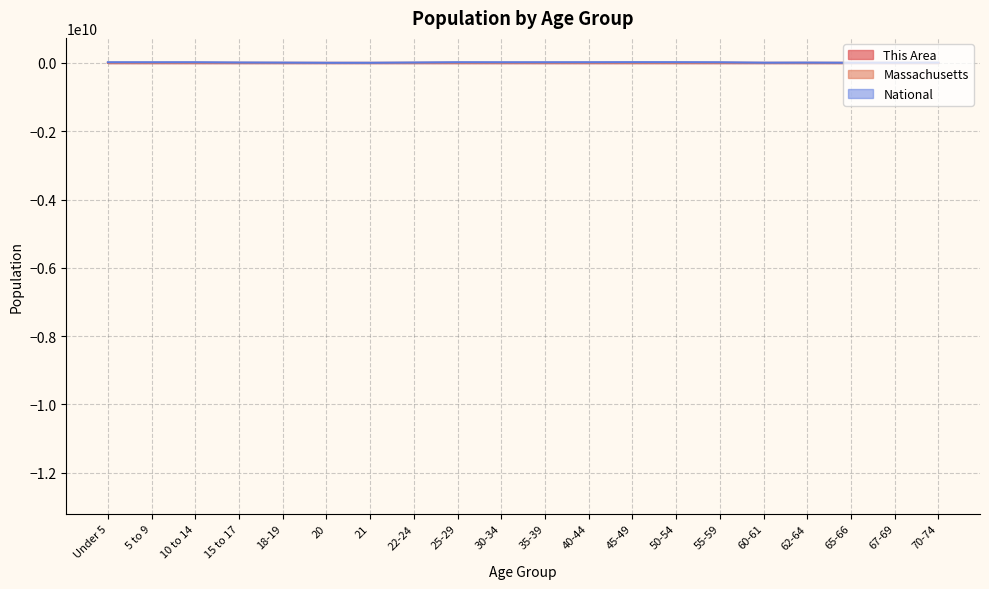

The value of This Area at Under 5 is 536448. True or false?

False